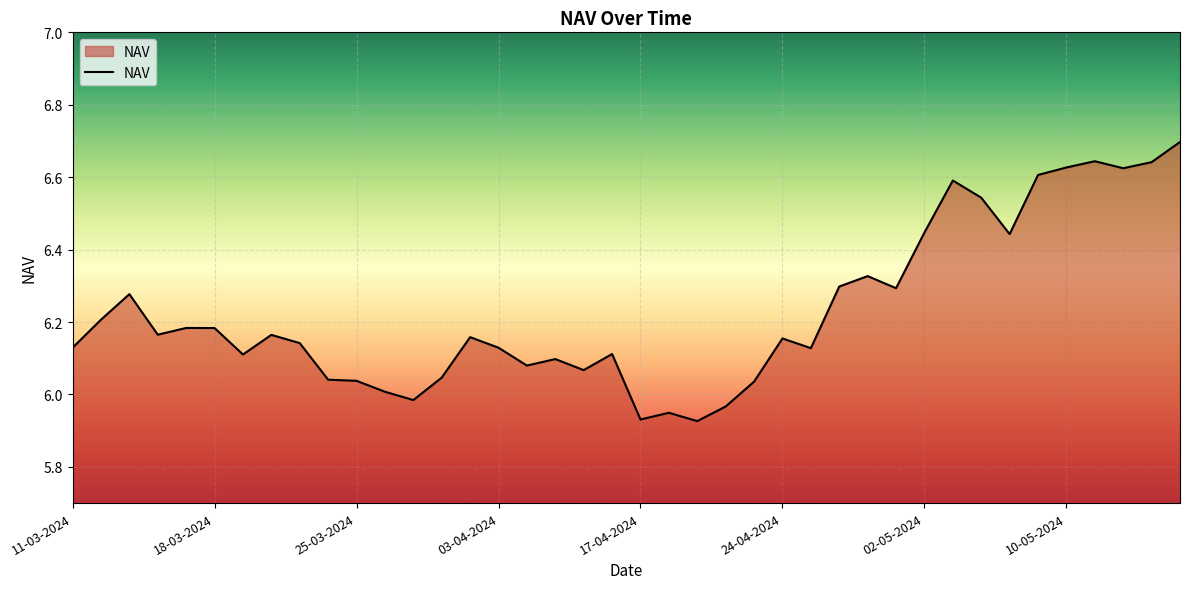

What is the greatest value displayed?

6.7